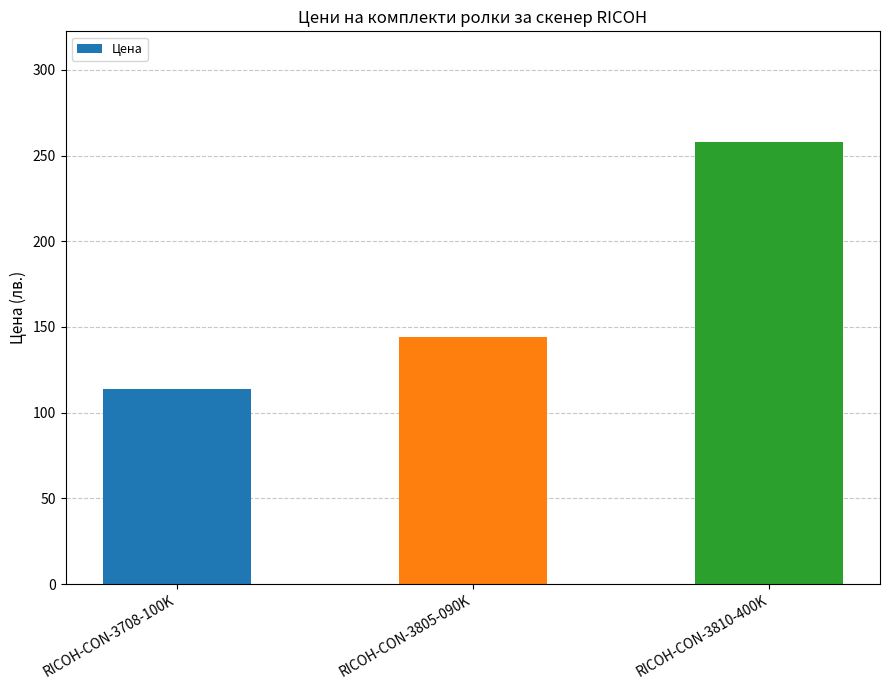

Reading left to right, list all the values displayed in this chart.

RICOH-CON-3708-100K=114	RICOH-CON-3805-090K=144	RICOH-CON-3810-400K=258